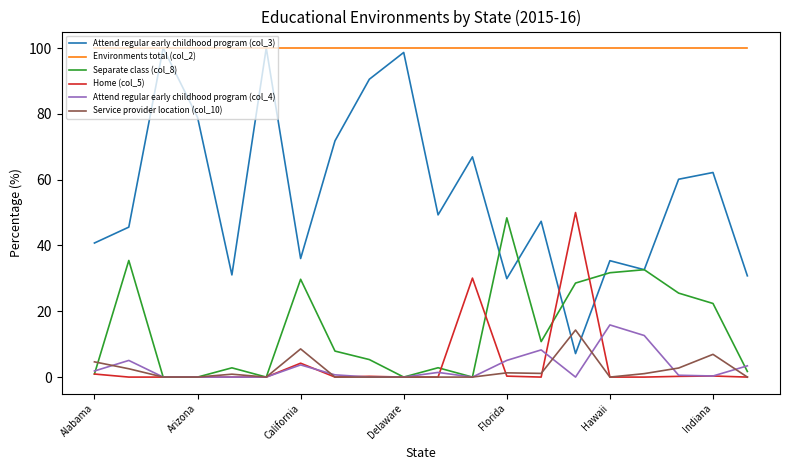

Which series has the widest spread of values?

Attend regular early childhood program (col_3)